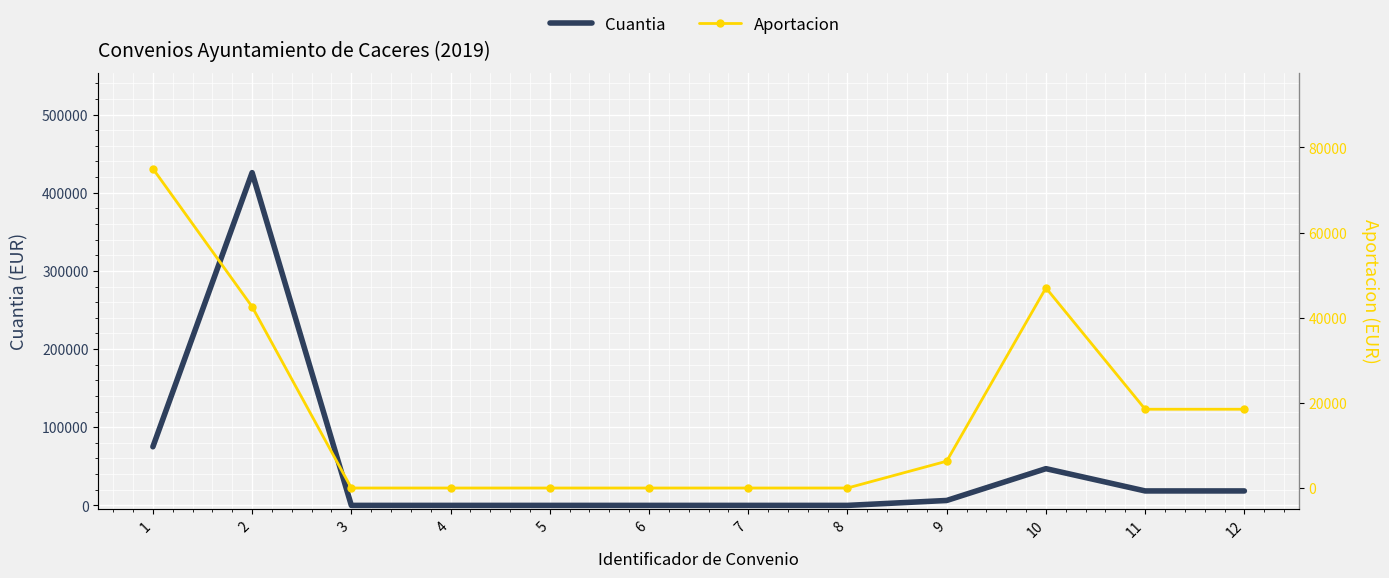

Where is the first local maximum for Aportacion?

10